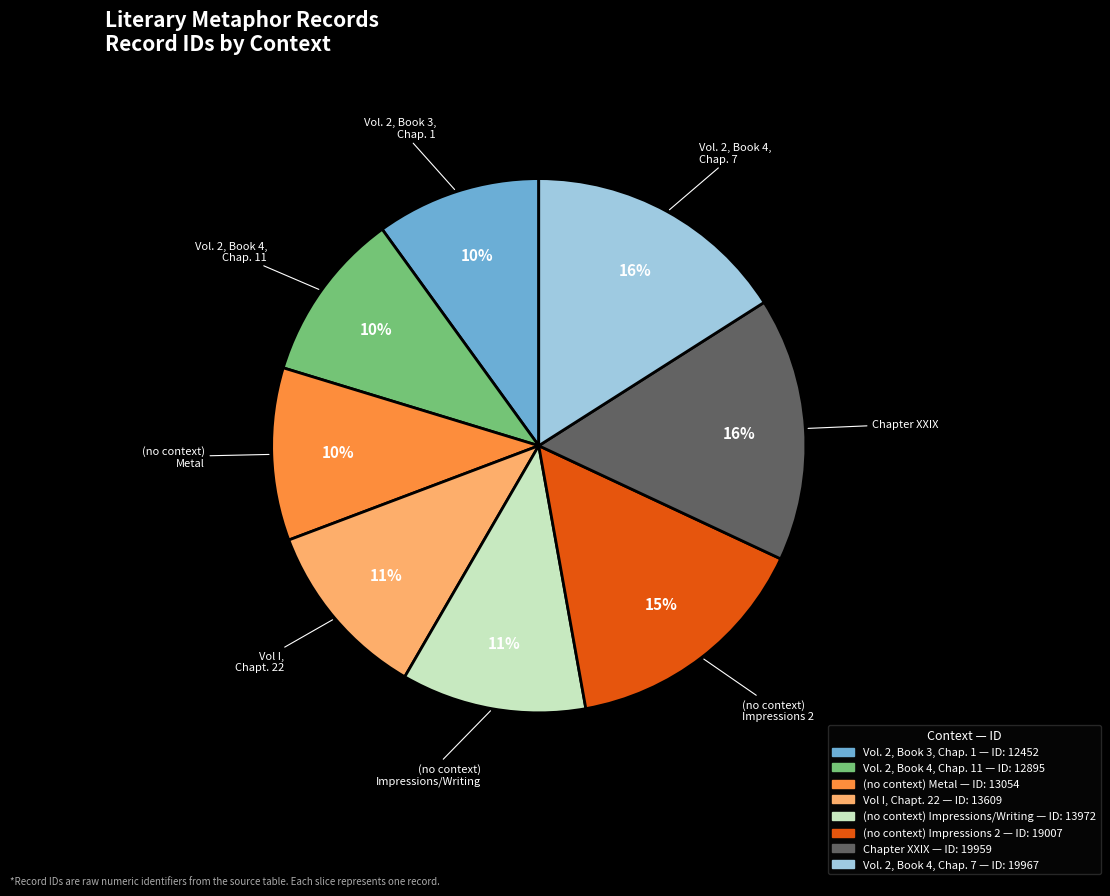

To the nearest percent, what is the average slice percentage?

12%